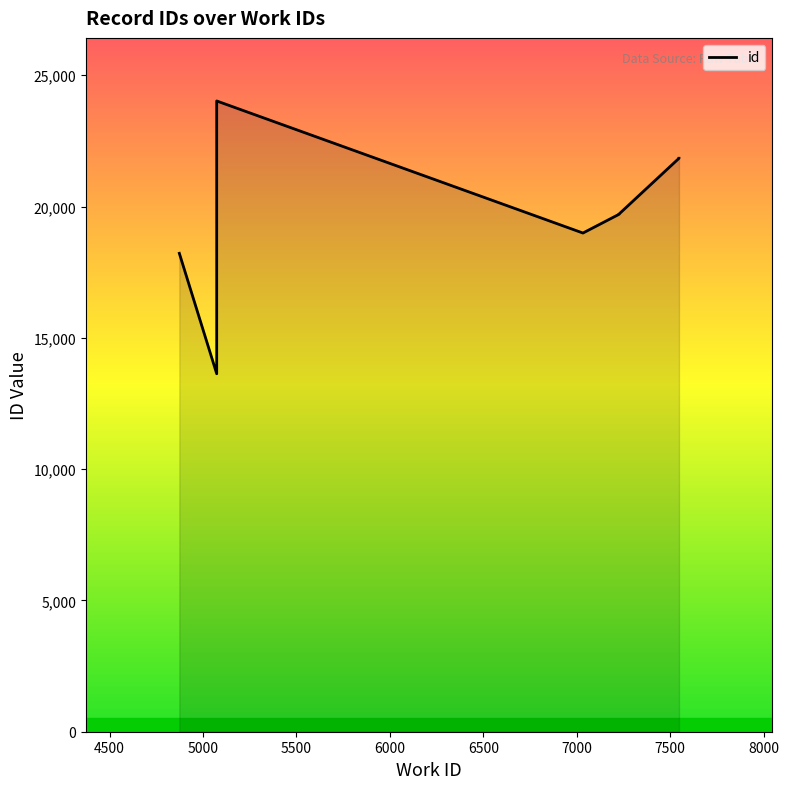

Reading left to right, list all the values displayed in this chart.

18217	13631	23975	24018	24019	18990	19703	19712	21836	21837